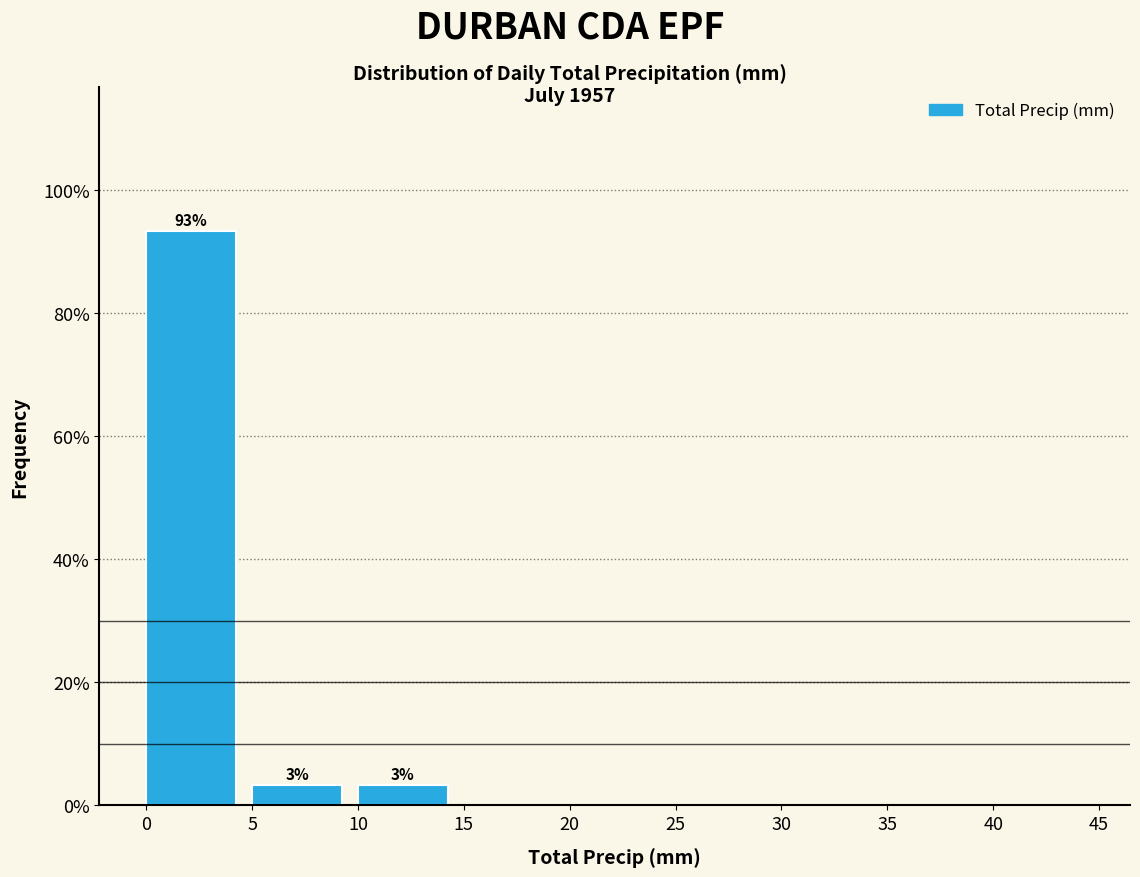

Over which range of the x-axis is the bar tallest?

0 to 5